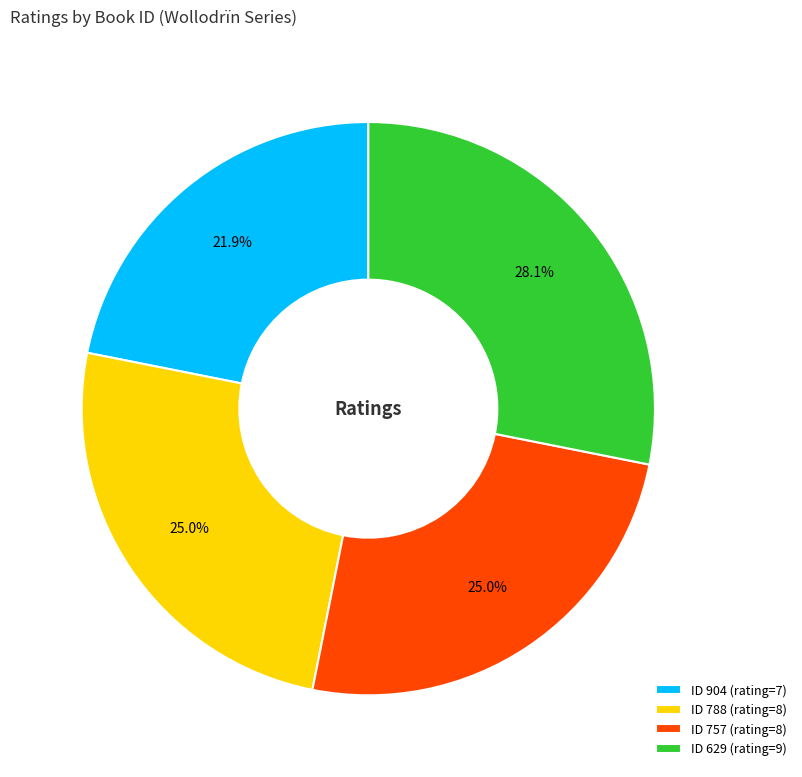

Does any single category account for the majority?

No